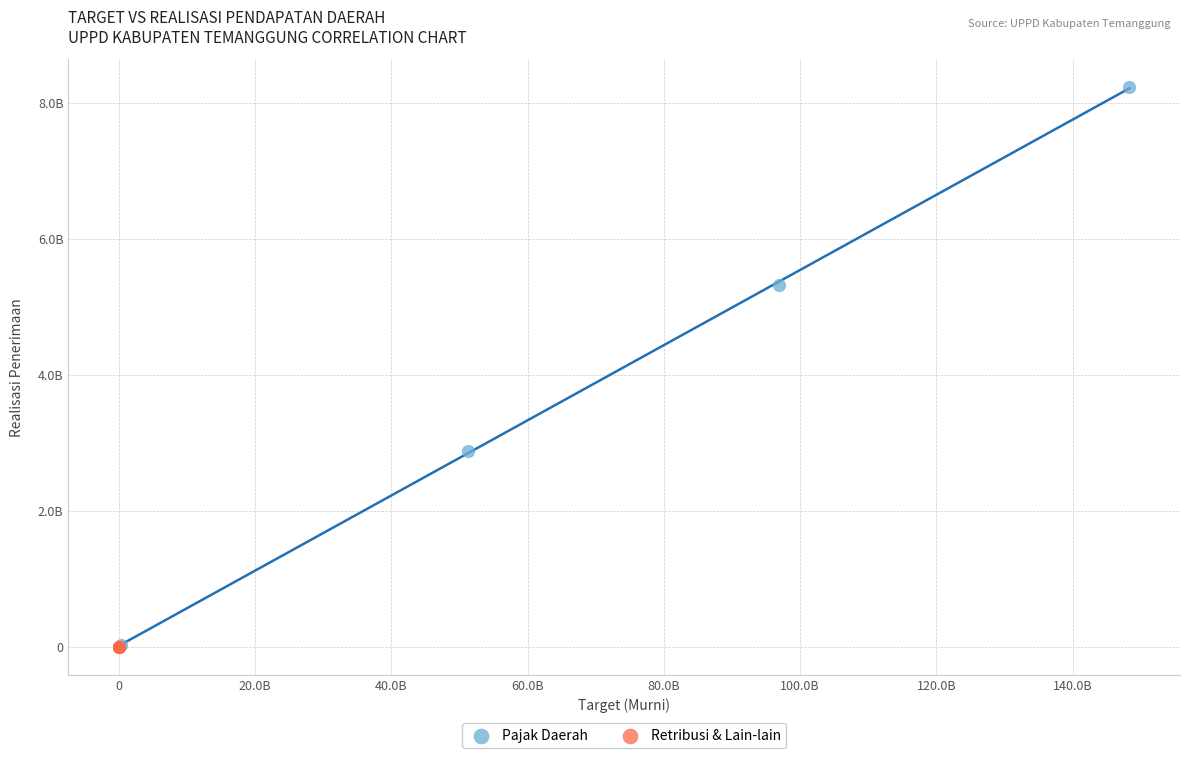

Which series contains the highest Y value?

Pajak Daerah